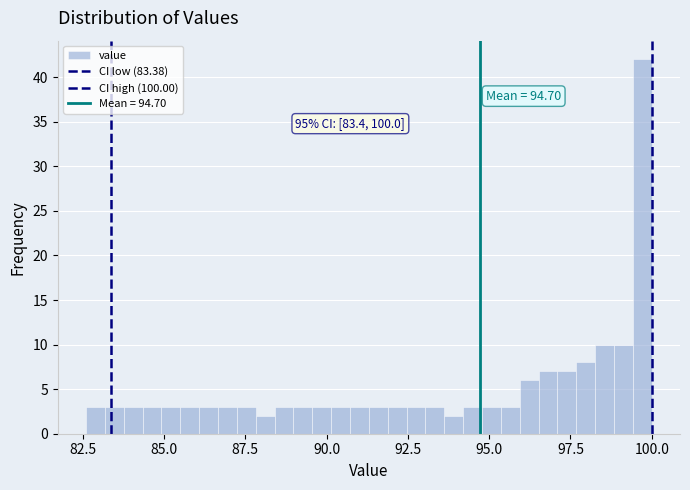

Around what value on the x-axis is the tallest bar? Give the approximate position of its centre, as read against the axis.

99.5